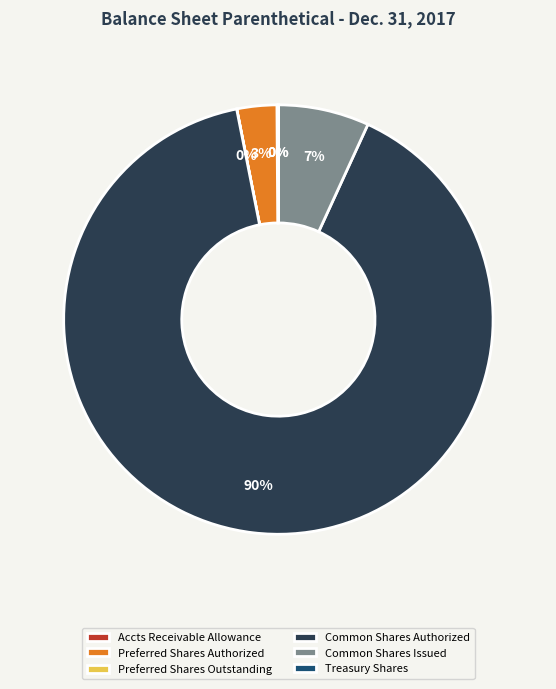

Which slice is the largest?

Common Shares Authorized